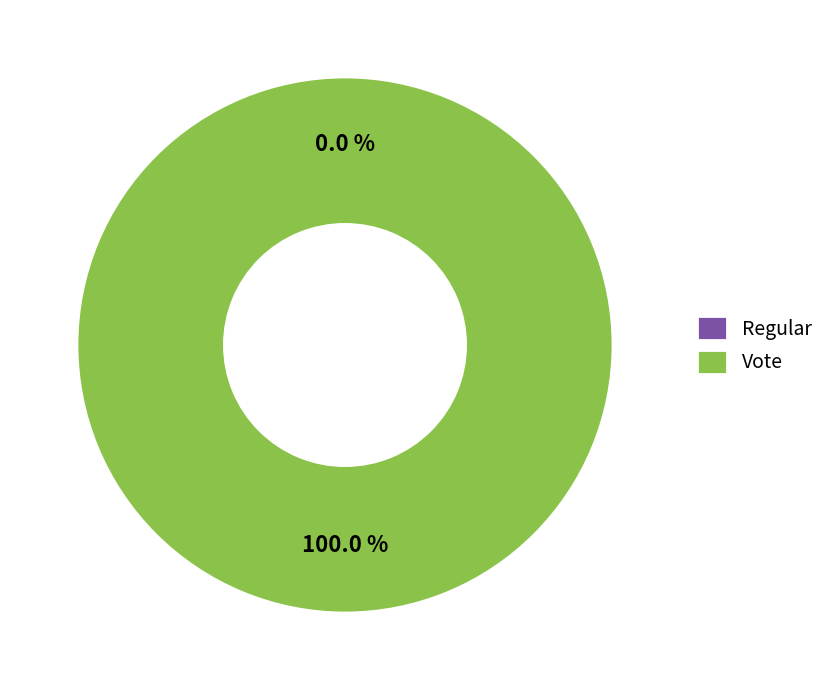

Does Regular account for over 50% of the chart?

No